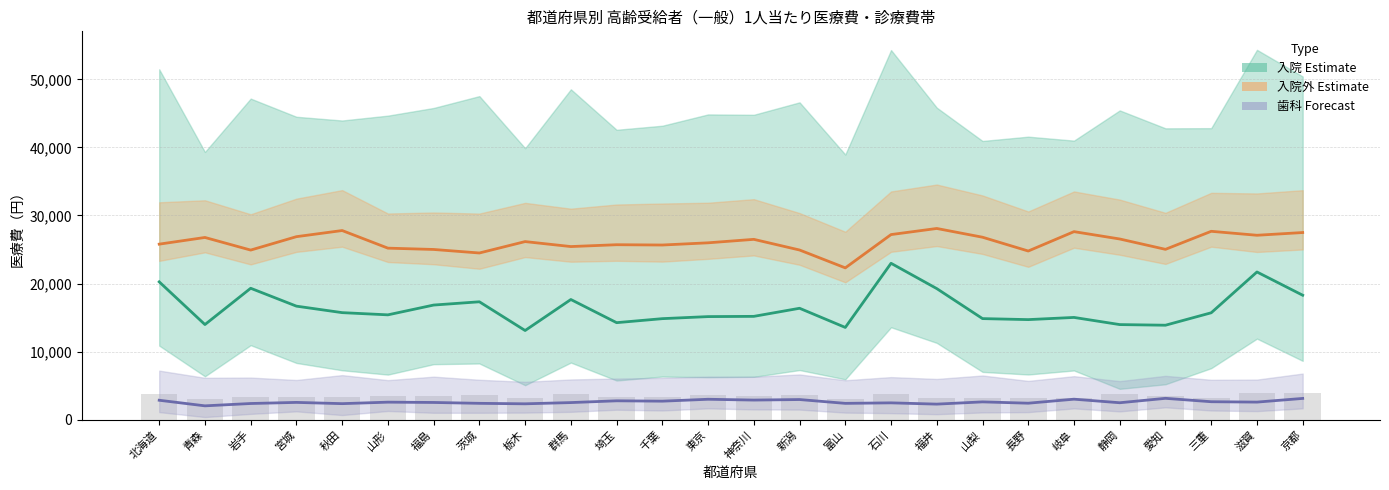

Reading left to right, transcribe all the data shown in this chart.

入院（1人当たり医療費）: 20254.0	13978.0	19310.0	16682.0	15728.0	15404.0	16843.0	17323.0	13102.0	17658.0	14256.0	14845.0	15146.0	15182.0	16370.0	13554.0	22979.0	19260.0	14852.0	14704.0	15025.0	13973.0	13881.0	15708.0	21703.0	18285.0
入院外（1人当たり医療費）: 25791.0	26773.0	24920.0	26890.0	27791.0	25203.0	25010.0	24492.0	26167.0	25436.0	25707.0	25663.0	25987.0	26496.0	24930.0	22305.0	27197.0	28094.0	26808.0	24782.0	27629.0	26549.0	25028.0	27678.0	27096.0	27497.0
歯科（1人当たり医療費）: 2857.0	2035.0	2379.0	2542.0	2358.0	2577.0	2532.0	2404.0	2335.0	2515.0	2775.0	2722.0	3002.0	2883.0	2961.0	2400.0	2475.0	2288.0	2617.0	2424.0	3013.0	2491.0	3139.0	2641.0	2585.0	3126.0
診療費（入院）[scaled]: 3747.6	3042.5	3343.8	3338.8	3387.5	3512.1	3474.6	3625.9	3213.9	3706.0	3400.3	3401.3	3564.6	3553.7	3630.6	3048.4	3759.3	3190.0	3131.8	3225.4	3117.1	3776.0	3471.3	3254.9	3916.4	3856.5